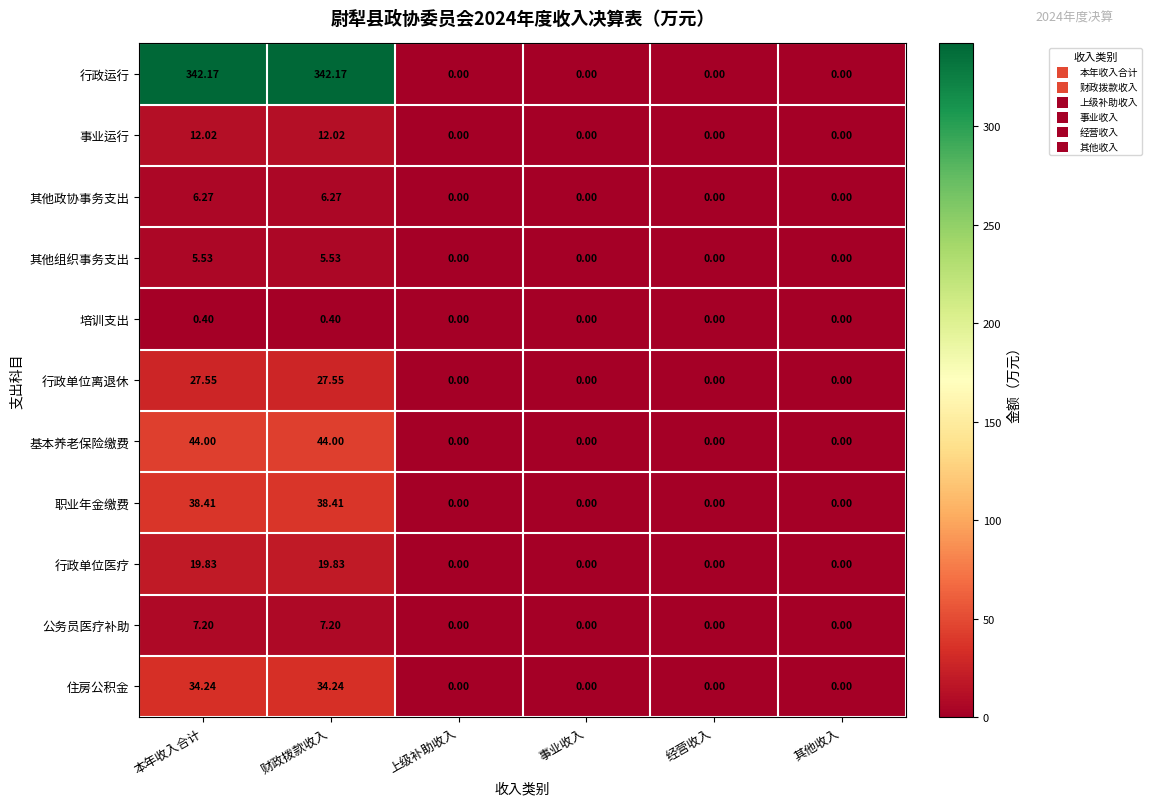

Which series has the largest total across all categories?

行政运行